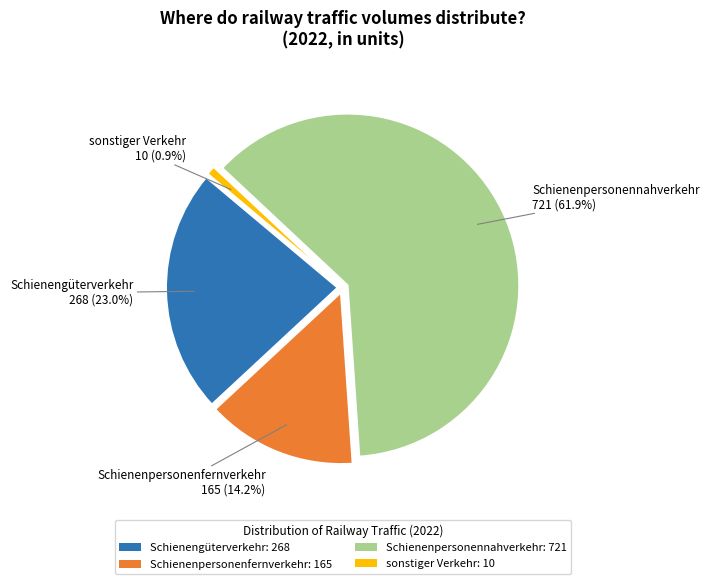

The Schienengüterverkehr slice represents 23% of the pie. True or false?

True